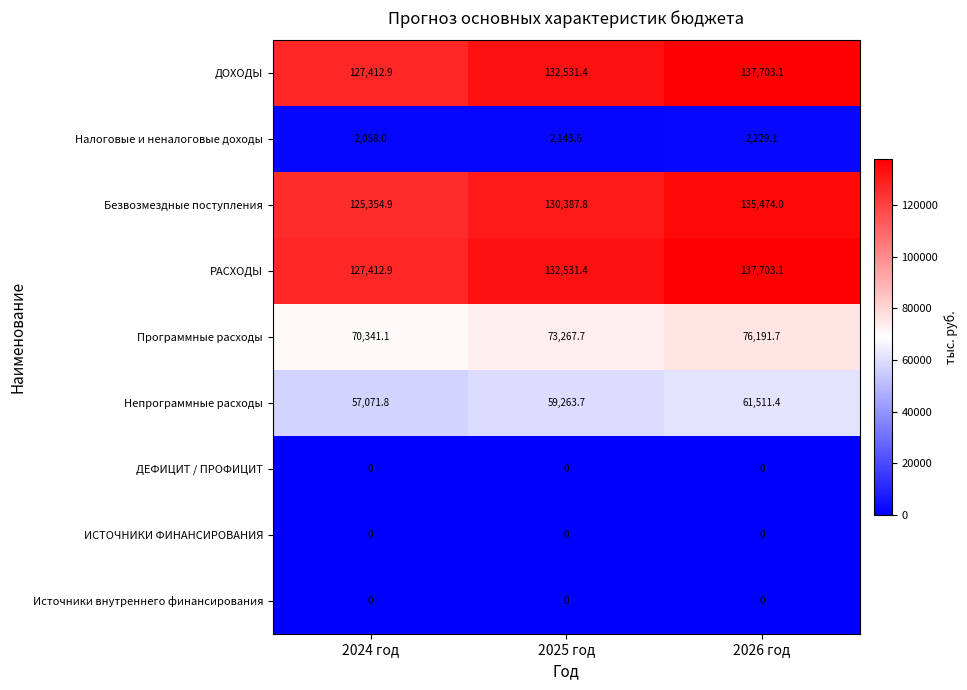

Rank the categories by Программные расходы value from lowest to highest.

2024 год, 2025 год, 2026 год